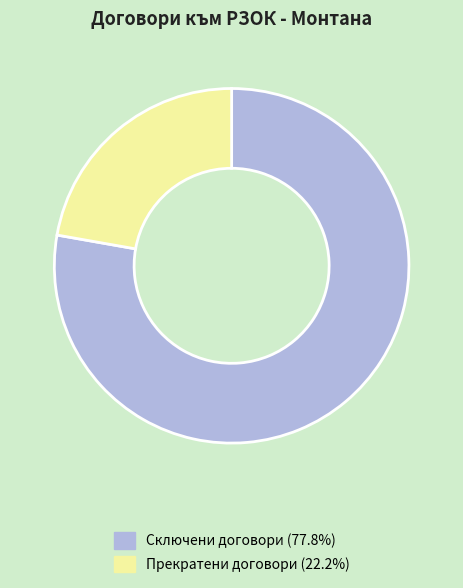

Is the sum of Прекратени договори and Сключени договори greater than half?

Yes